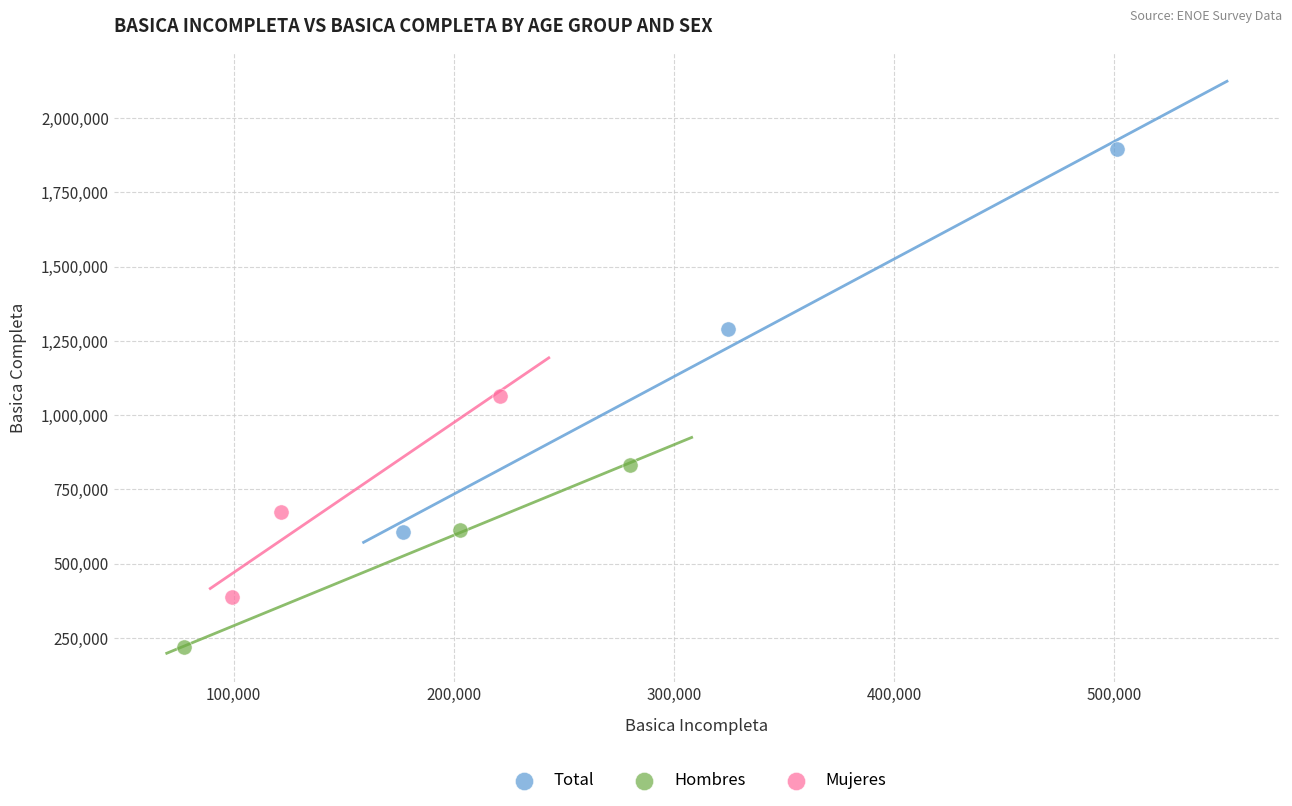

Which series contains the lowest Y value?

Hombres